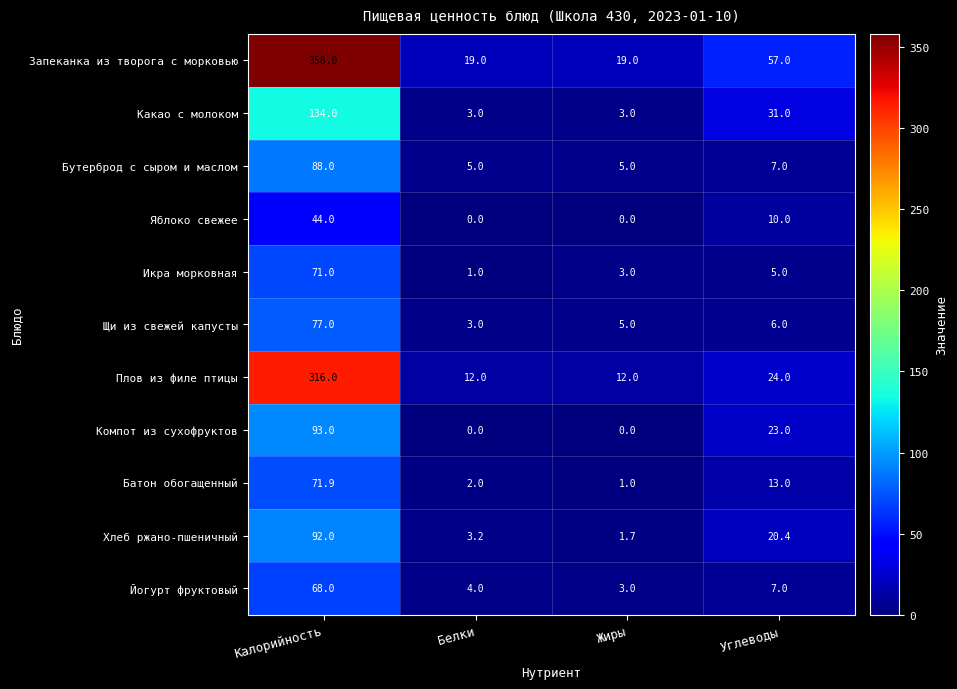

How many distinct data groups are displayed?

11